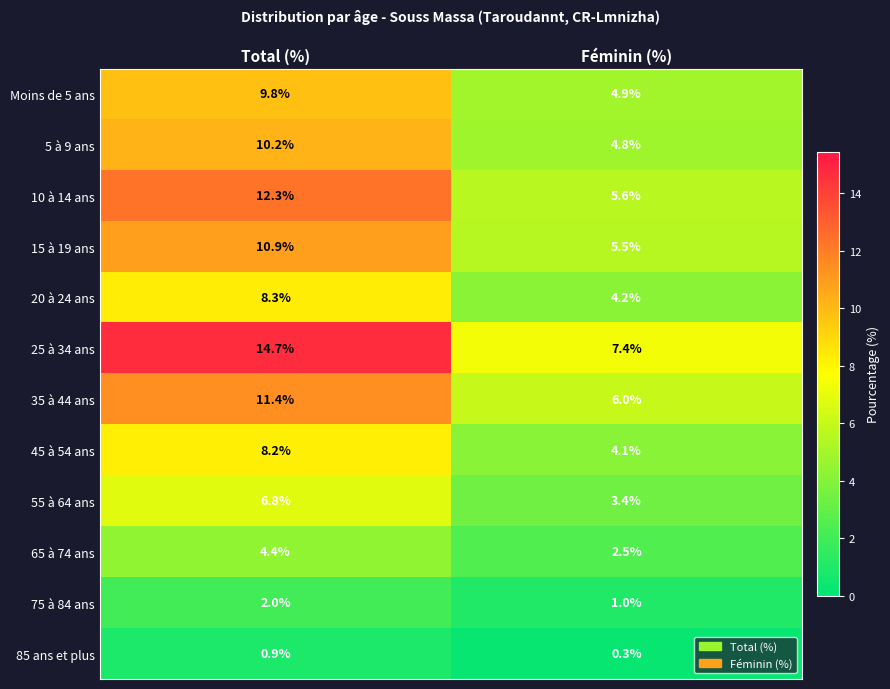

What is the minimum value for 25 à 34 ans?

7.4